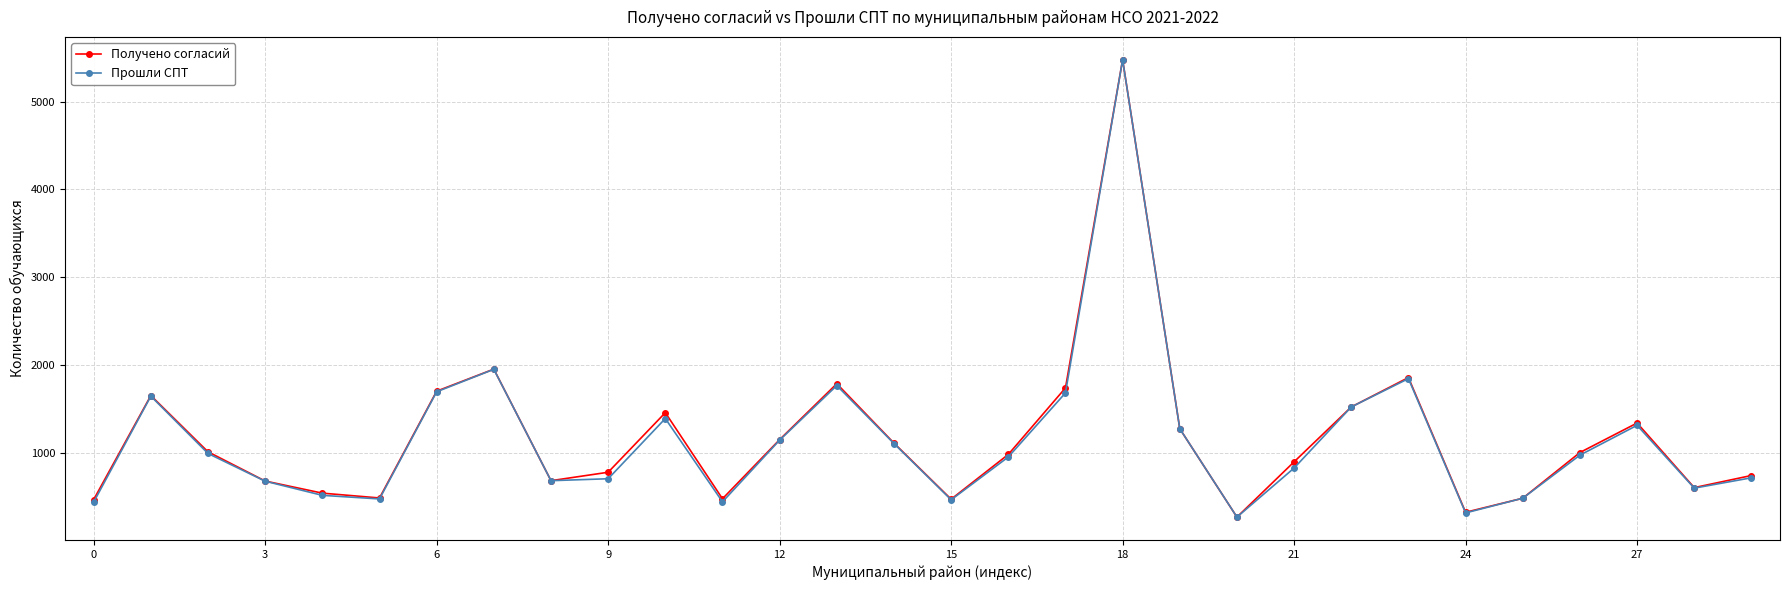

Does the chart display data point markers on the line(s)?

Yes